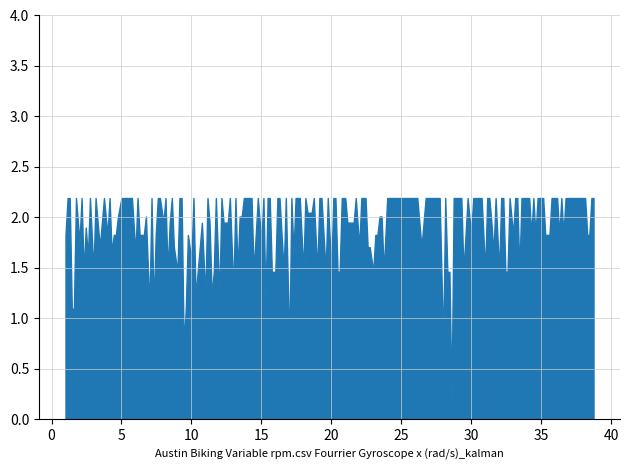

At how many categories does at least one series exceed 1?

38